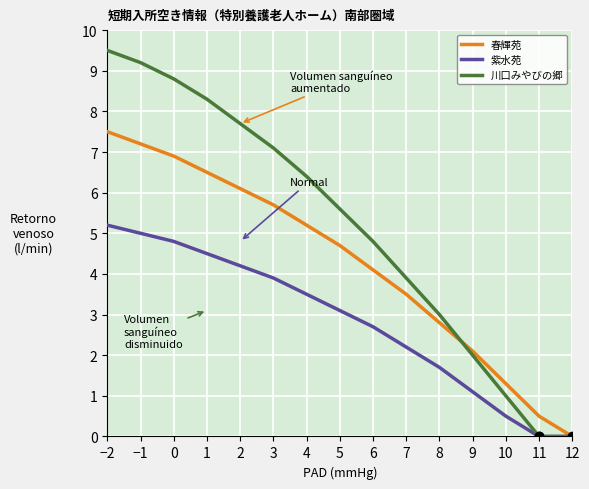

List the series in order of their peak value, highest first.

川口みやびの郷, 春輝苑, 紫水苑